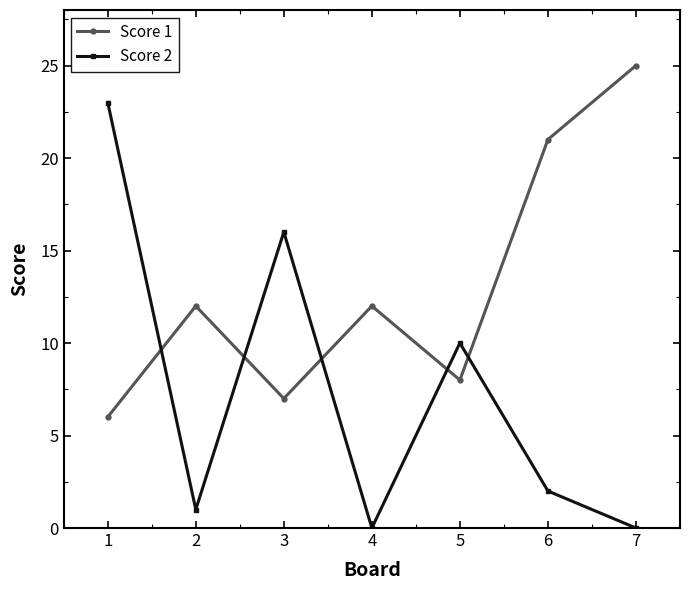

What is the value of the Score 2 point at the 6th from the left?

2